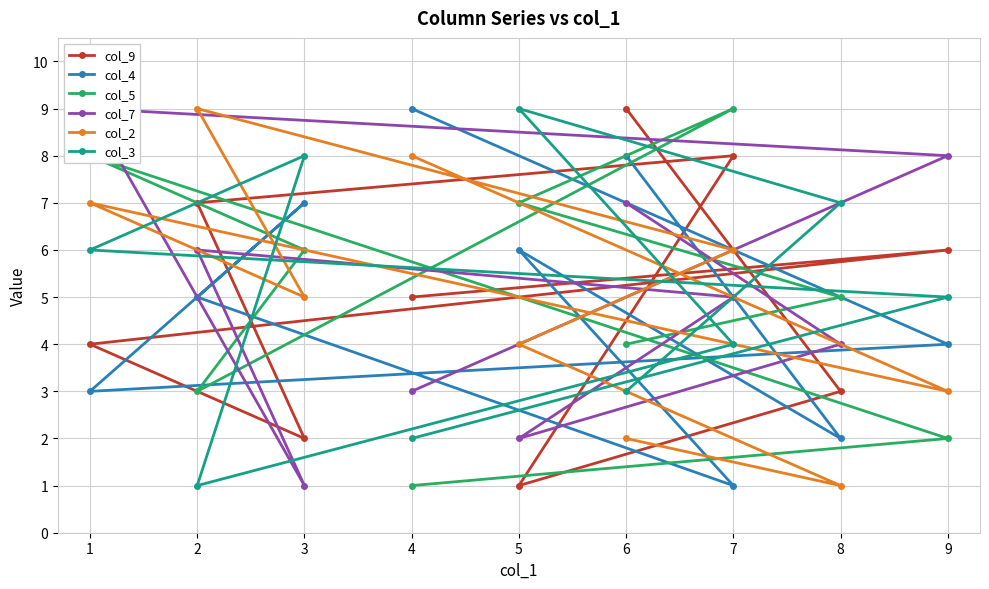

How many lines are shown in the chart?

6